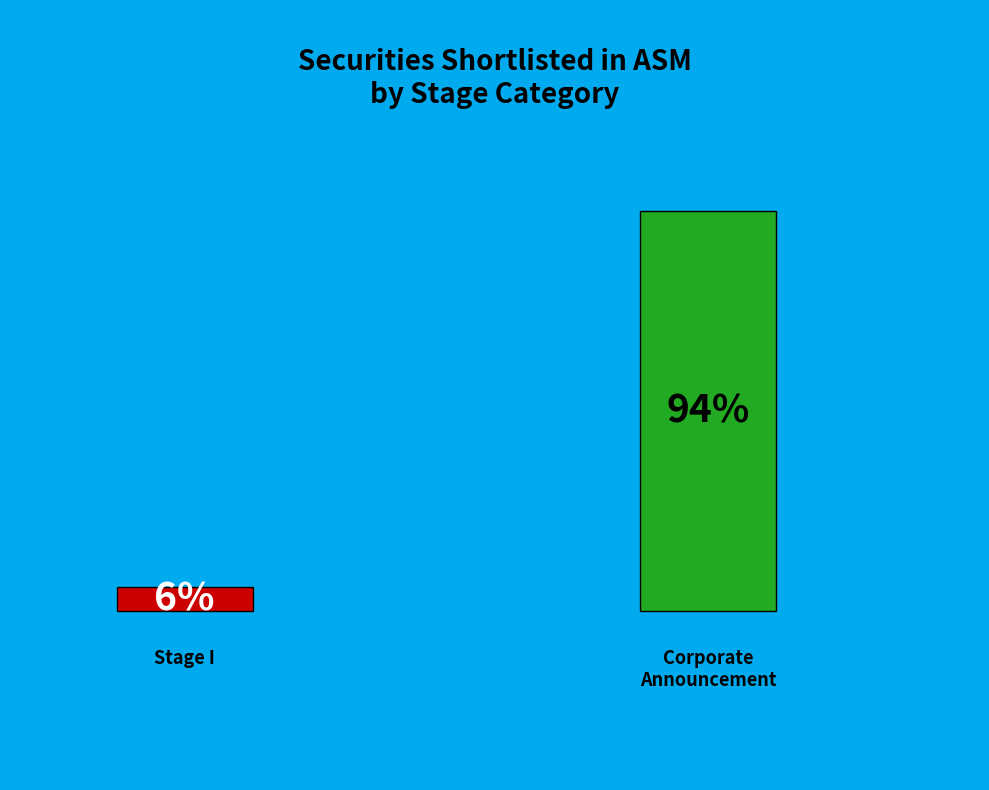

Which has a higher value, Receipt of corporate announcement / disclosure or Stage I?

Receipt of corporate announcement / disclosure